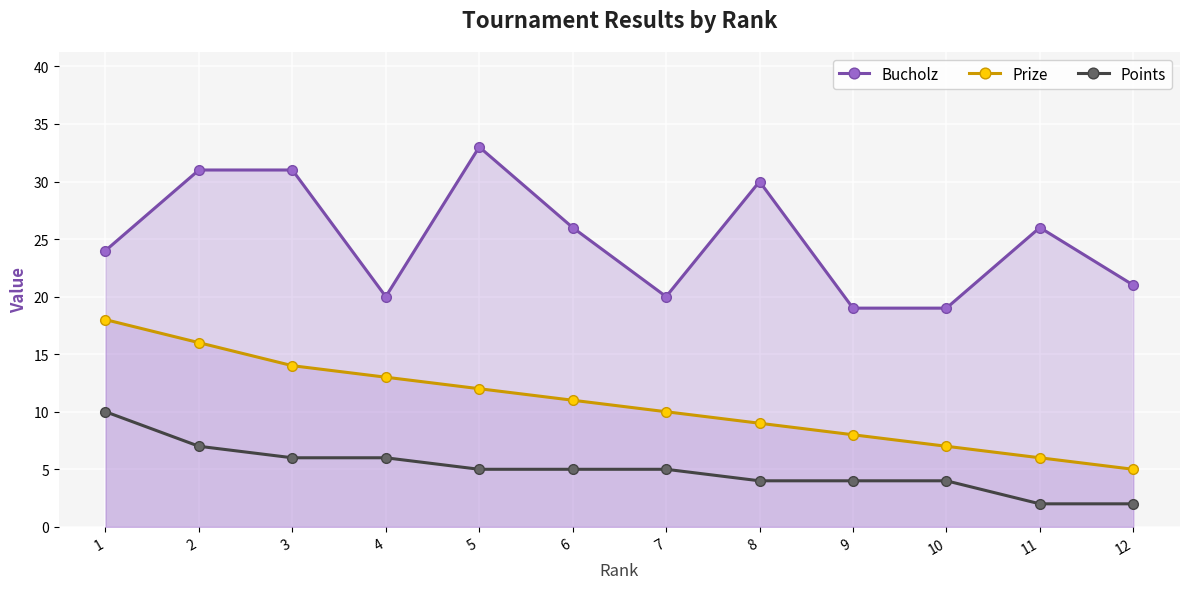

What is the difference between the Bucholz values at 4 and 1?

4